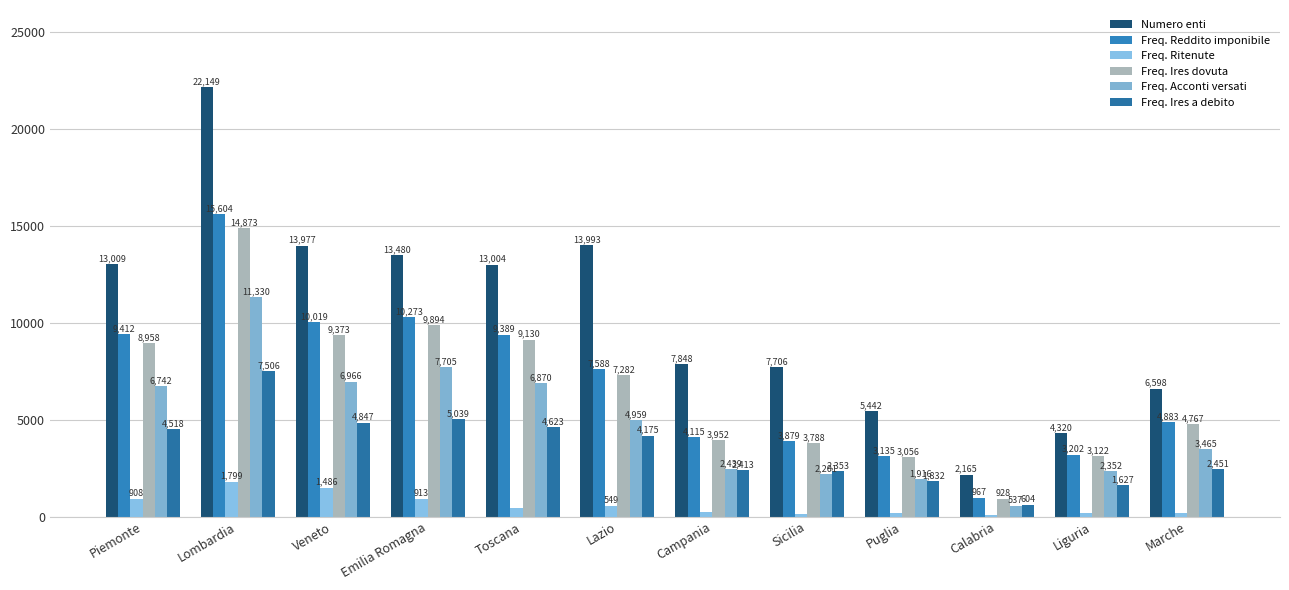

Which category has the highest value across all series?

Lombardia